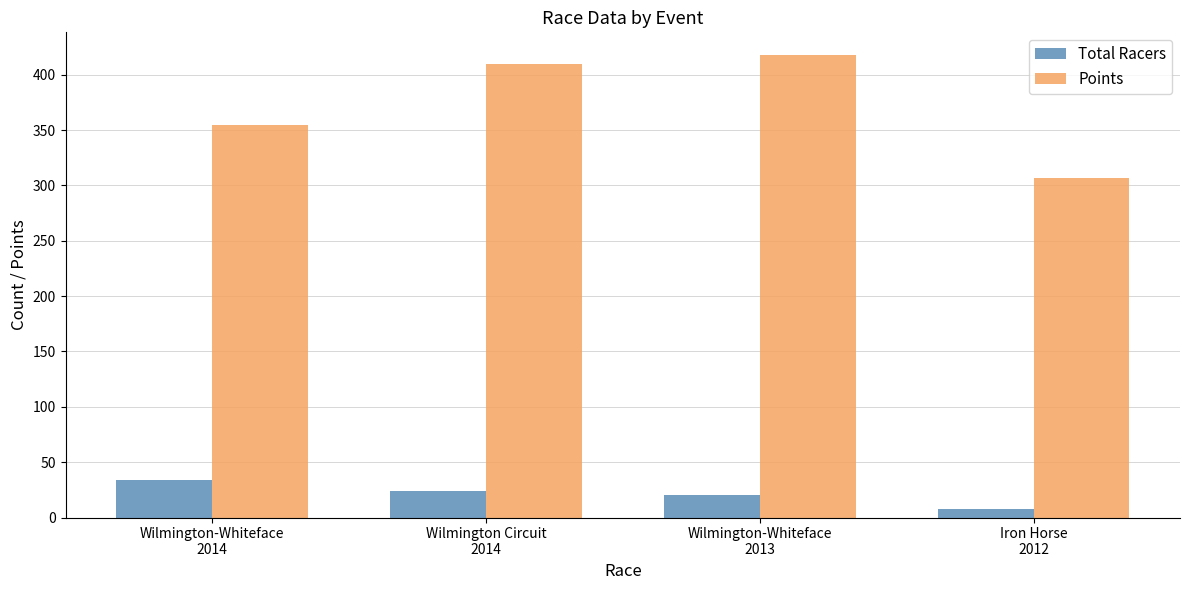

What value does the Points series have at Wilmington-Whiteface
2014?

354.2